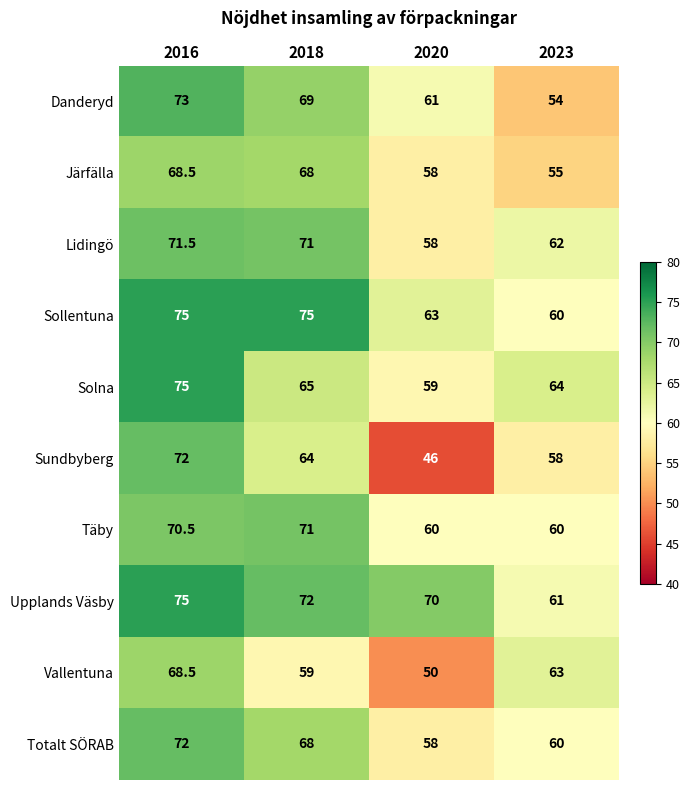

List the labels in order of Sundbyberg value, smallest first.

2020, 2023, 2018, 2016